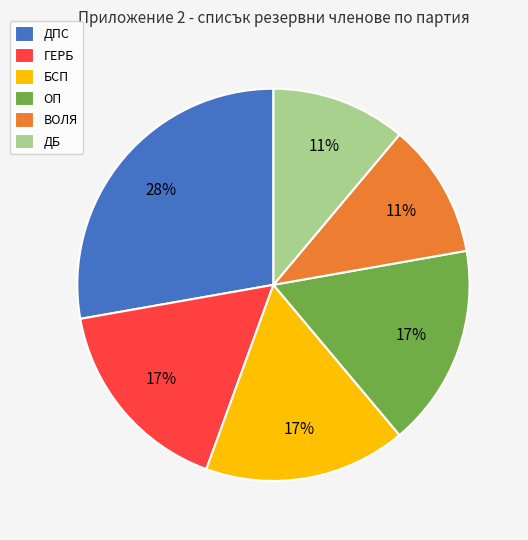

Between ГЕРБ and ВОЛЯ, which is larger?

ГЕРБ